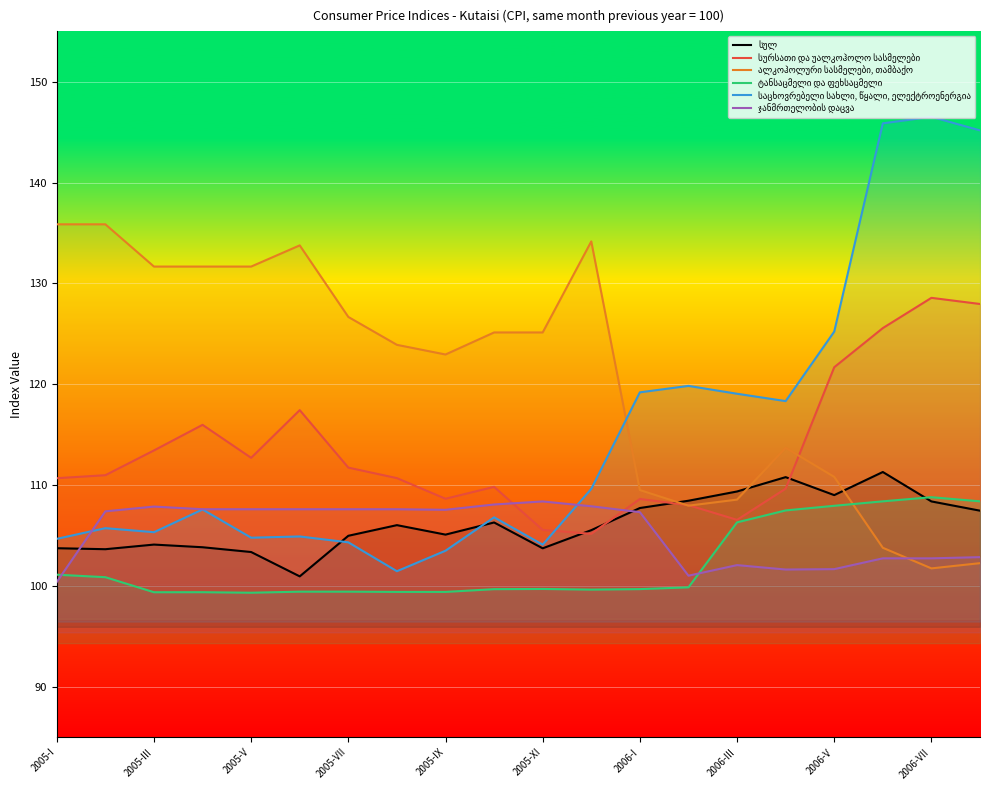

List the series in order of their peak value, lowest first.

ჯანმრთელობის დაცვა, ტანსაცმელი და ფეხსაცმელი, სულ, სურსათი და უალკოჰოლო სასმელები, ალკოჰოლური სასმელები, თამბაქო, საცხოვრებელი სახლი, წყალი, ელექტროენერგია